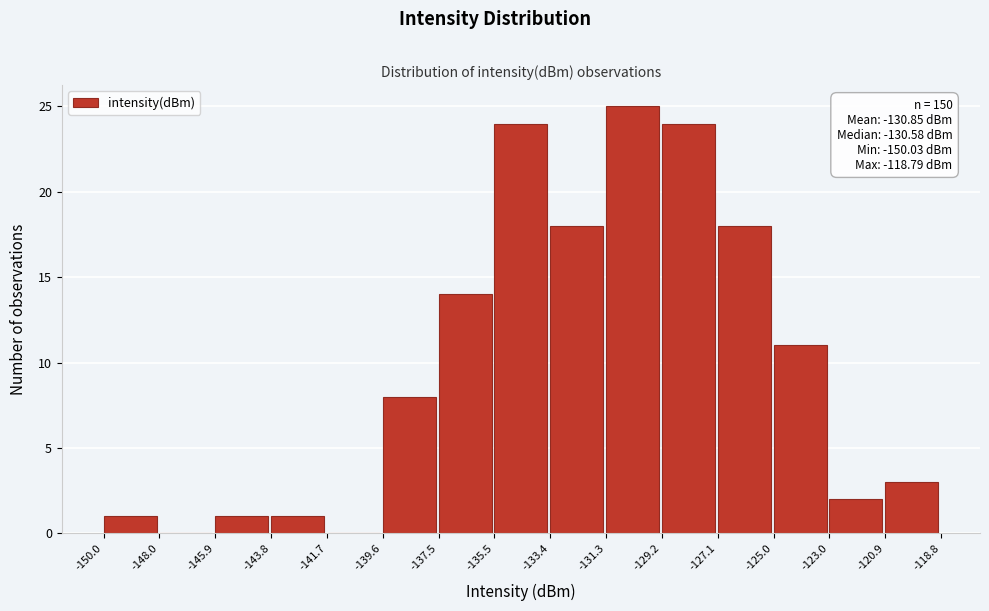

Over which range of the x-axis is the bar tallest?

-131.3 to -129.2